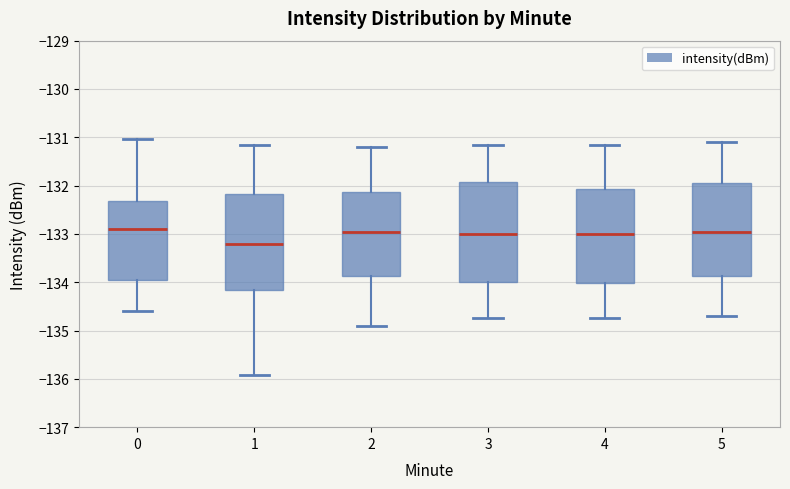

Reading left to right, transcribe this box plot: for each box, give where its median line is, the range the box spans, and where its two whiskers end, as read against the y-axis. The values are not printed on the chart, so give them approximately, as read against the axis.

0: median -132.9, box -133.9 to -132.3, whiskers -134.6 to -131.0
1: median -133.2, box -134.2 to -132.2, whiskers -135.9 to -131.2
2: median -132.9, box -133.9 to -132.1, whiskers -134.9 to -131.2
3: median -133.0, box -134.0 to -131.9, whiskers -134.7 to -131.1
4: median -133.0, box -134.0 to -132.1, whiskers -134.7 to -131.1
5: median -132.9, box -133.9 to -131.9, whiskers -134.7 to -131.1